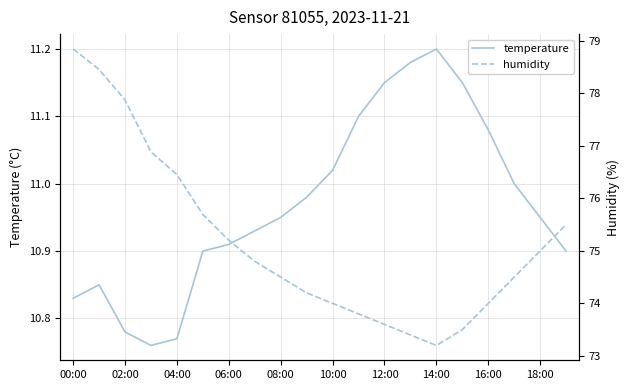

Which series has the largest total across all categories?

humidity